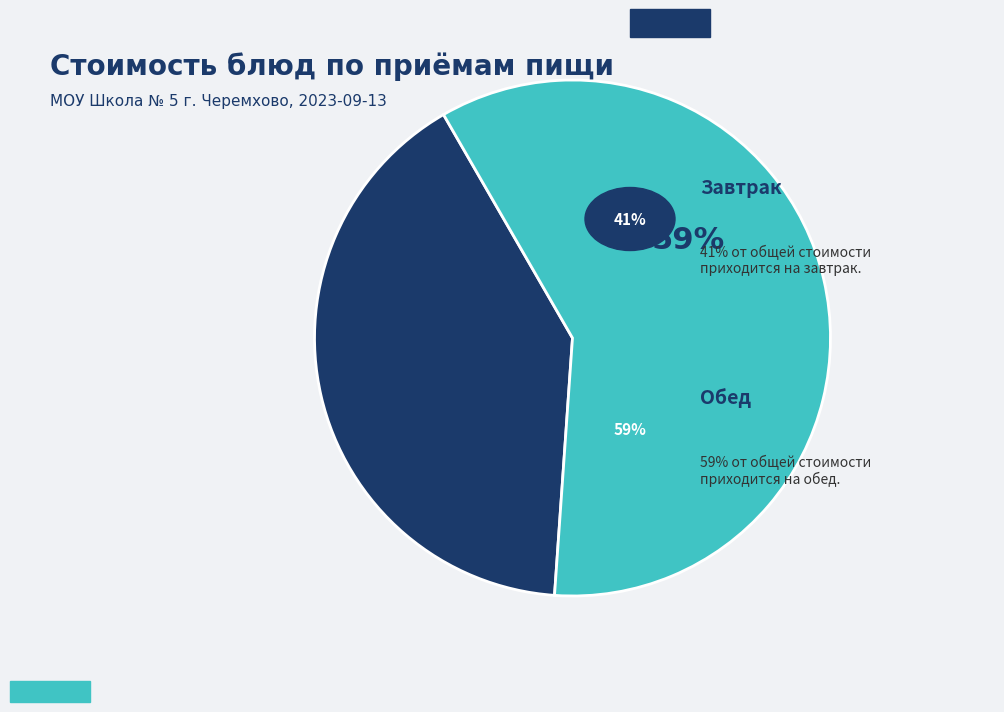

How many segments does this pie chart have?

2